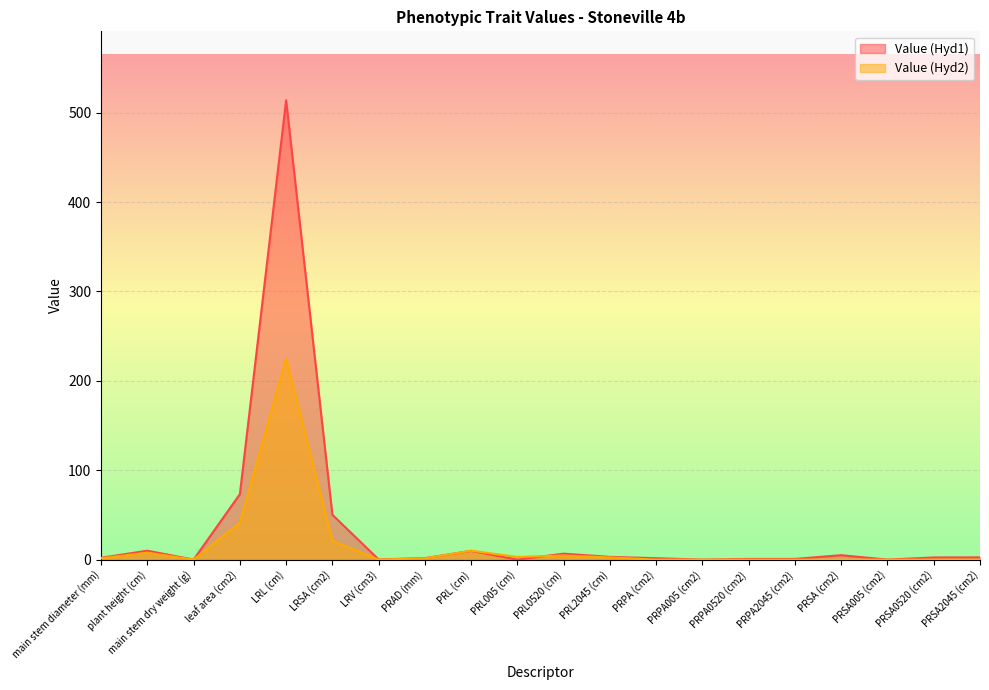

What is the label of the 10th point from the right?

PRL0520 (cm)